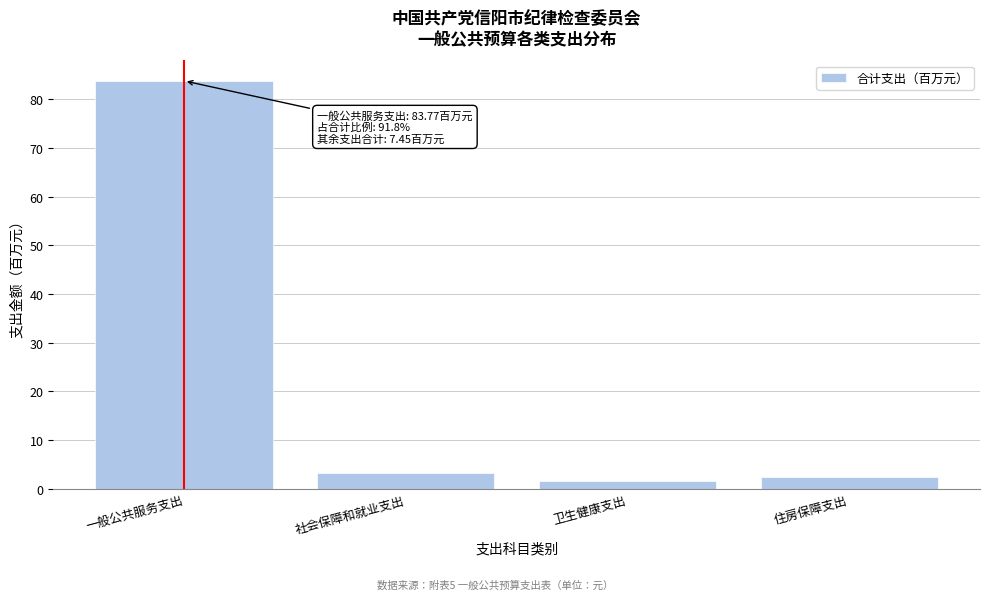

Reading right to left, extract all data points from this chart.

住房保障支出=2.4	卫生健康支出=1.7	社会保障和就业支出=3.3	一般公共服务支出=83.8